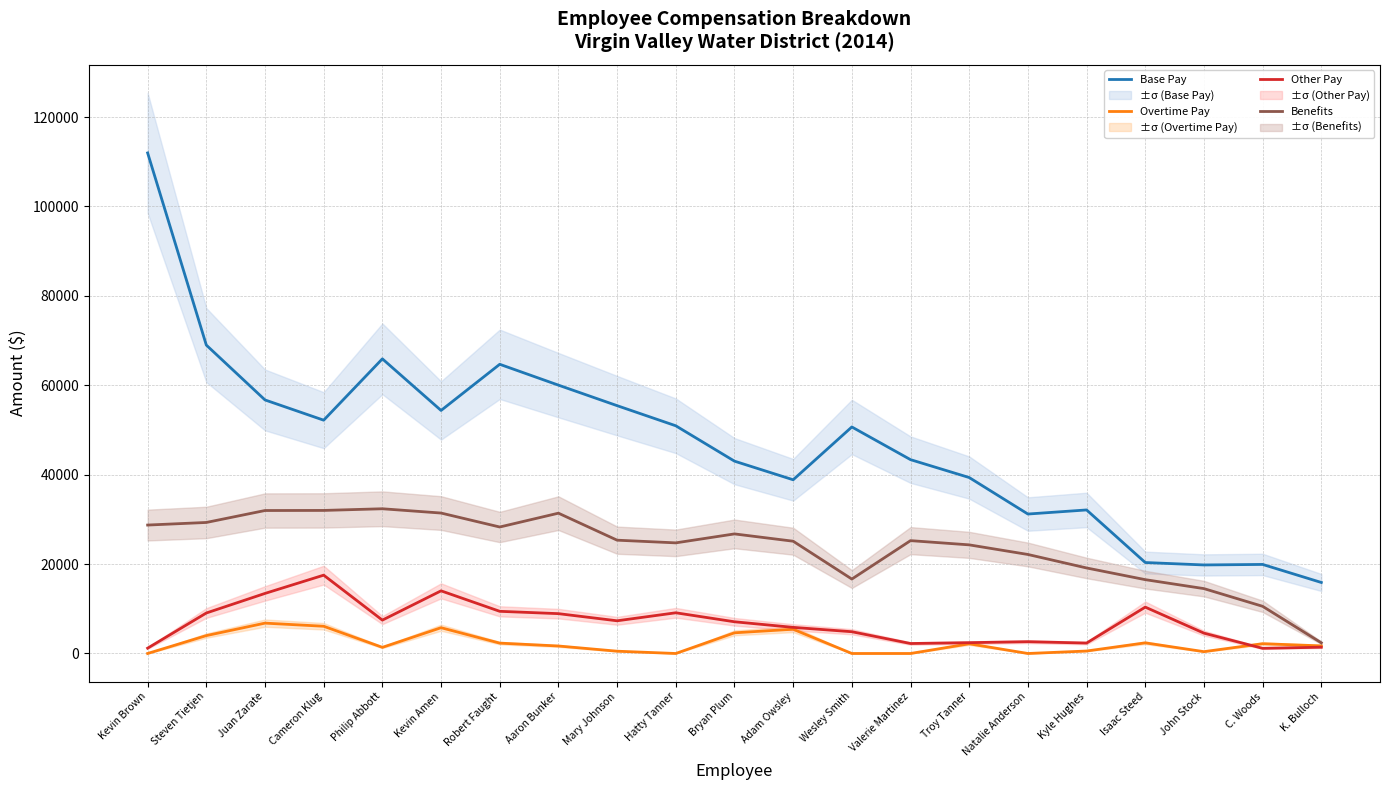

True or false: Base Pay and Overtime Pay intersect in this chart.

False